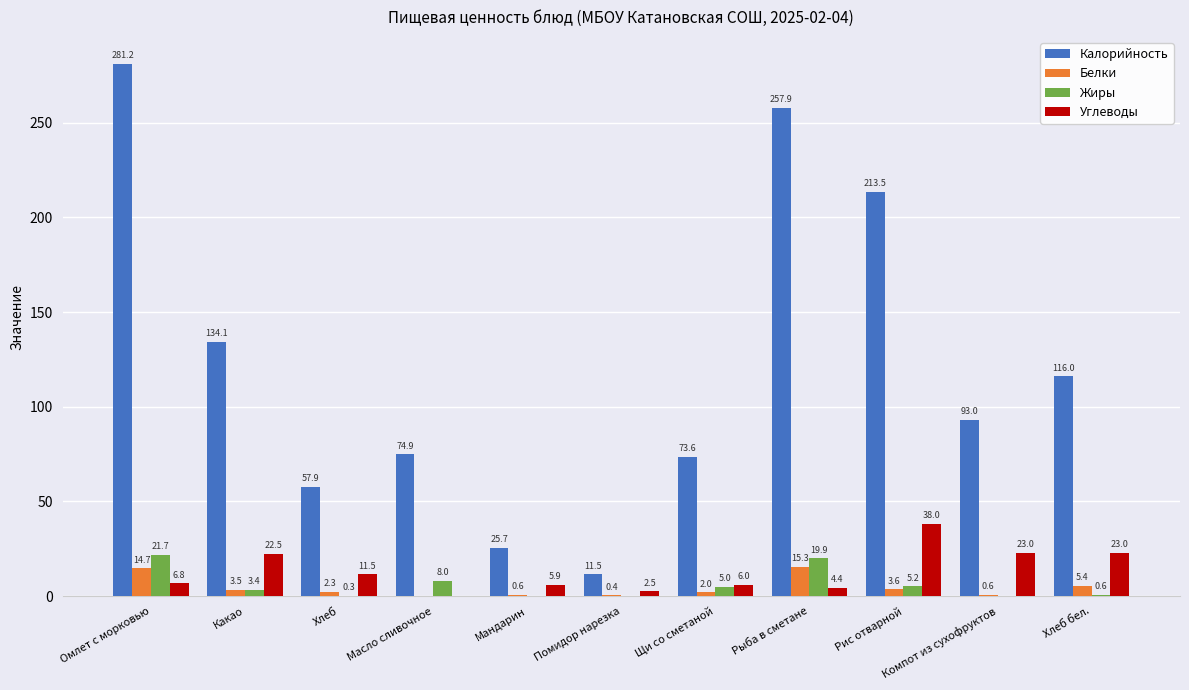

Which label corresponds to the largest value in the chart?

Омлет с морковью